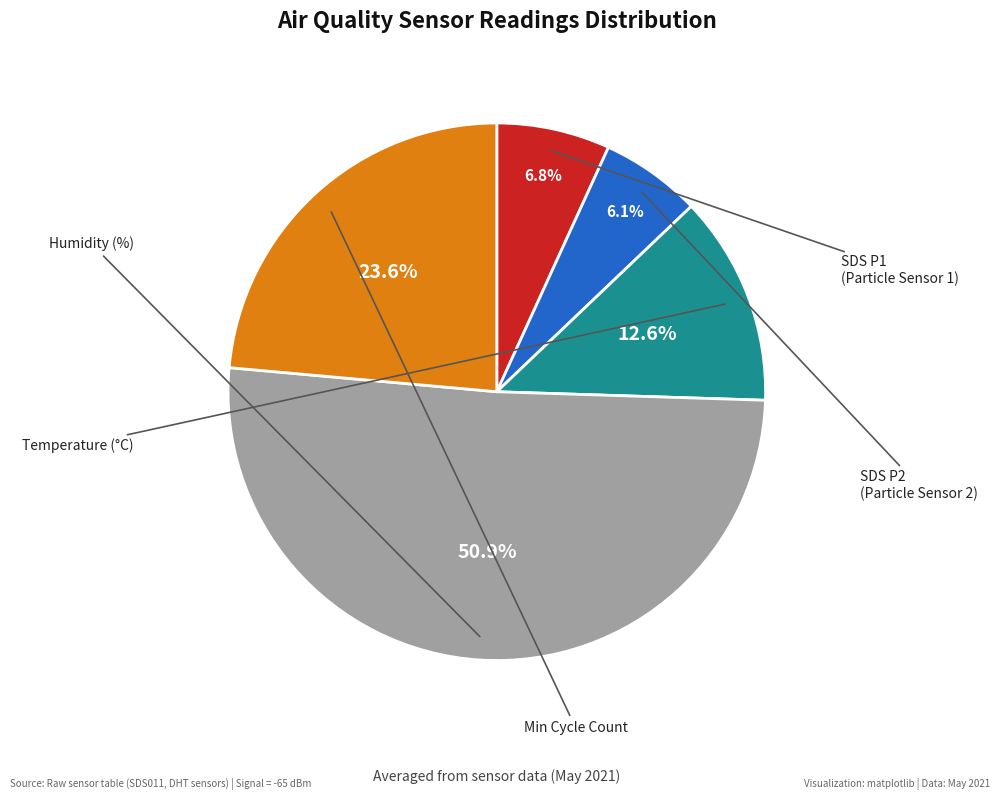

Is there any slice that represents more than half of the pie?

Yes